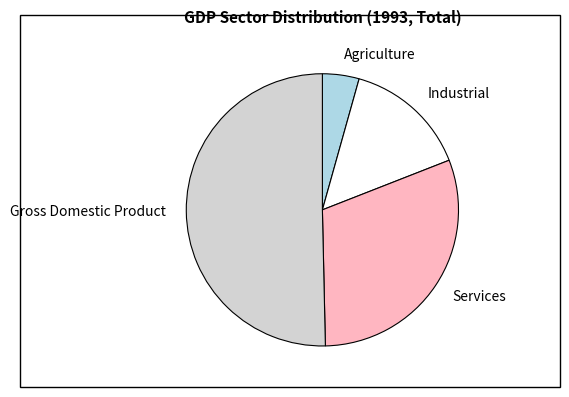

Which slice is the largest?

Gross Domestic Product